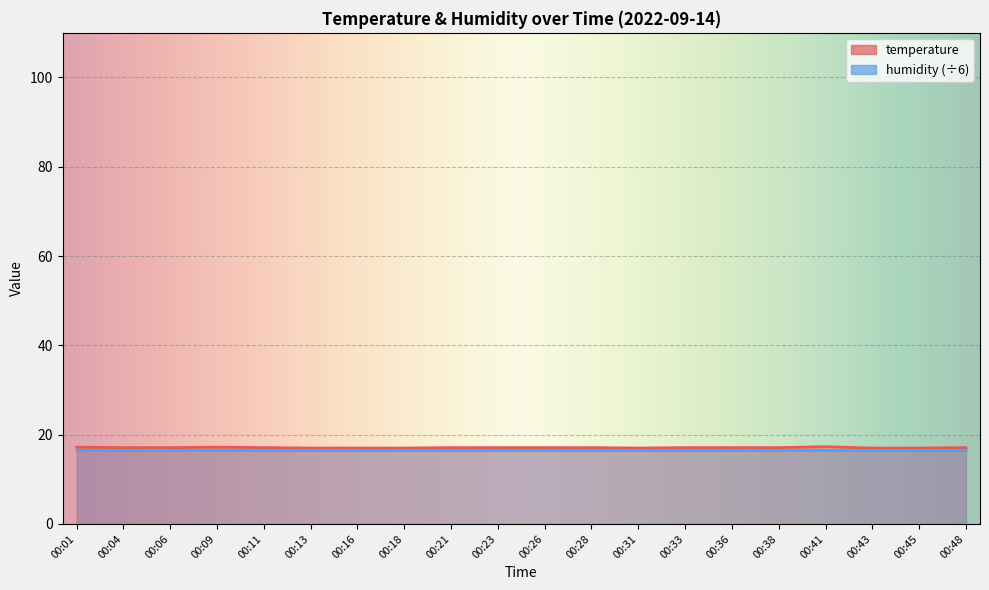

What is the difference between the maximum and second lowest values?

0.3